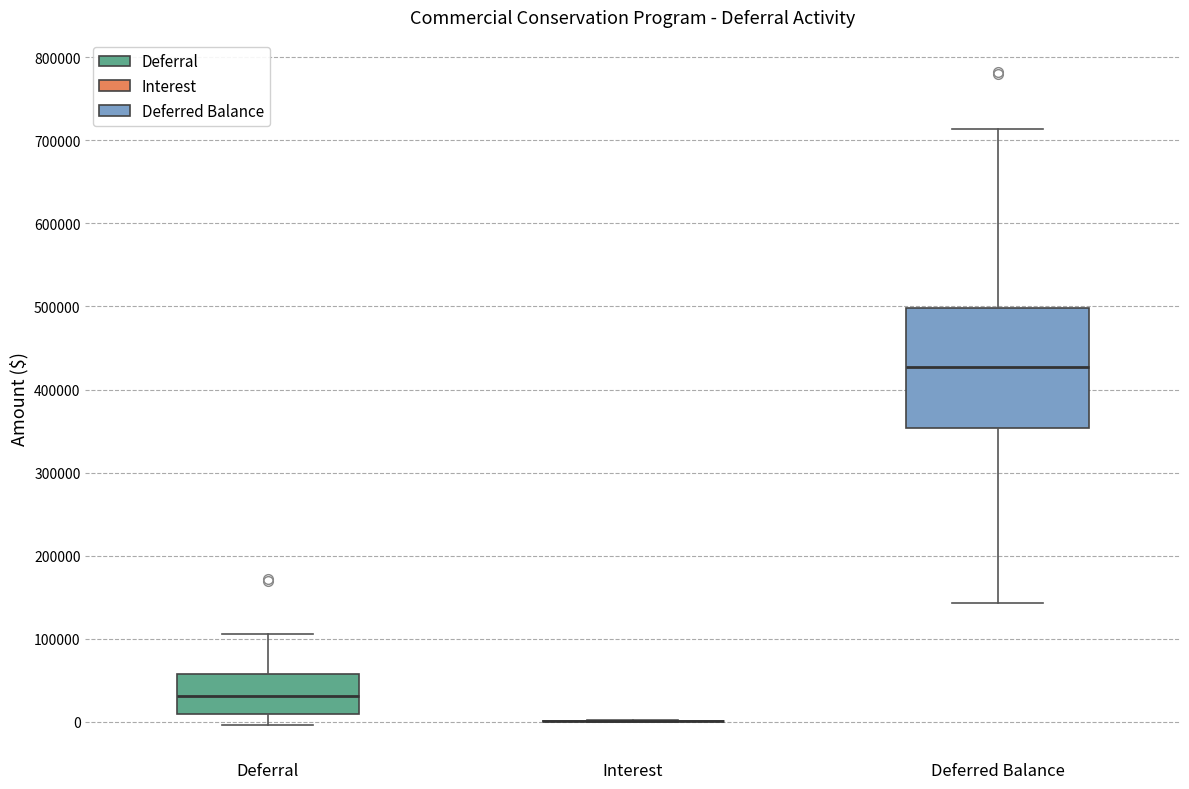

Reading left to right, transcribe this box plot: for each box, give where its median line is, the range the box spans, and where its two whiskers end, as read against the y-axis. The values are not printed on the chart, so give them approximately, as read against the axis.

Deferral: median 30000, box 10000 to 60000, whiskers 0 to 110000
Interest: box collapsed to a line at 0, whiskers 0 to 0
Deferred Balance: median 430000, box 350000 to 500000, whiskers 140000 to 710000